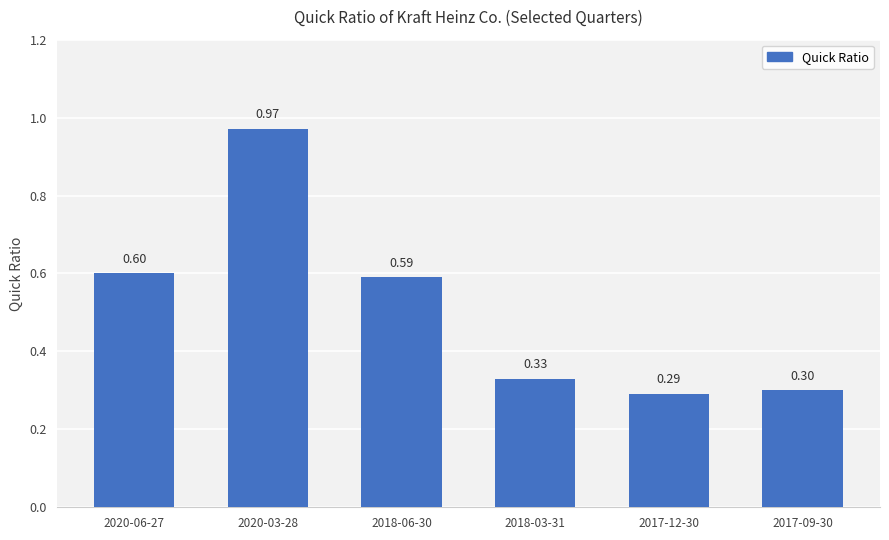

What is the value of the 1st bar from the left?

0.6